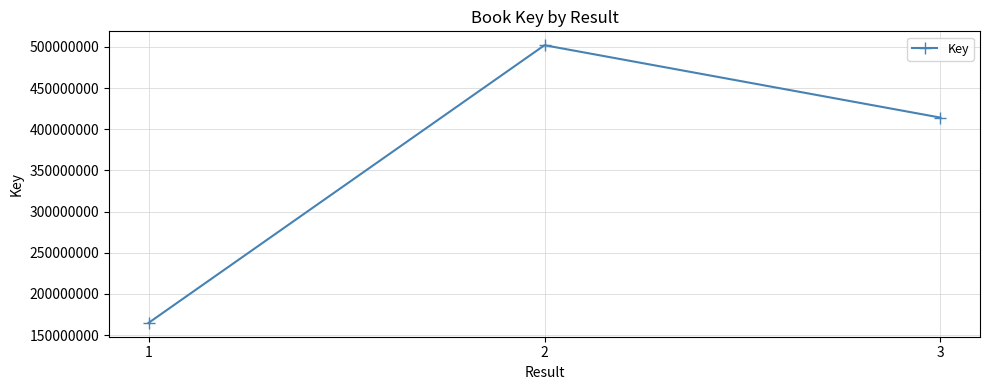

Does the chart display data point markers on the line(s)?

Yes